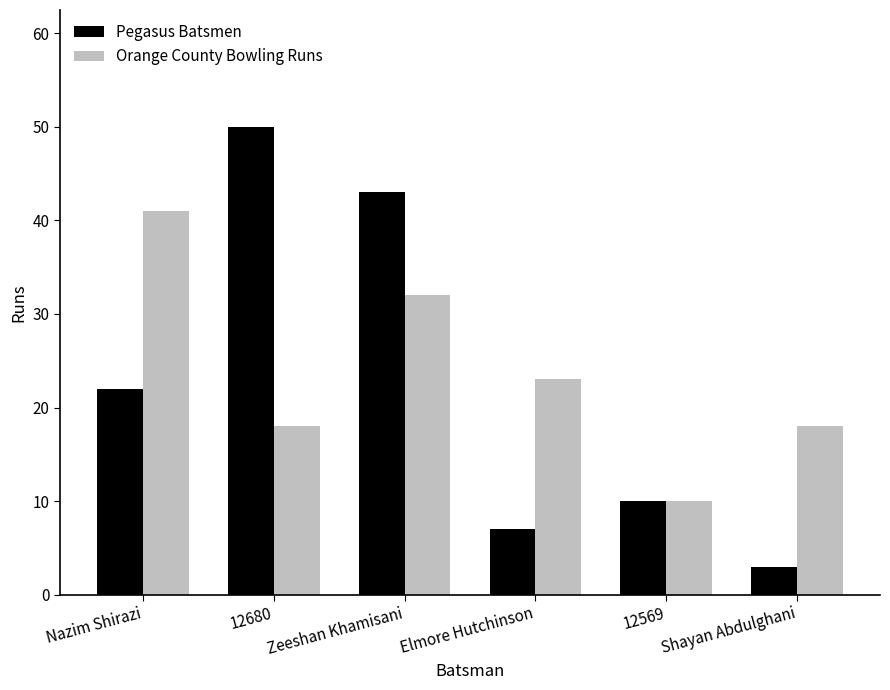

Which series changed the most between Nazim Shirazi and Shayan Abdulghani?

Orange County Bowling Runs